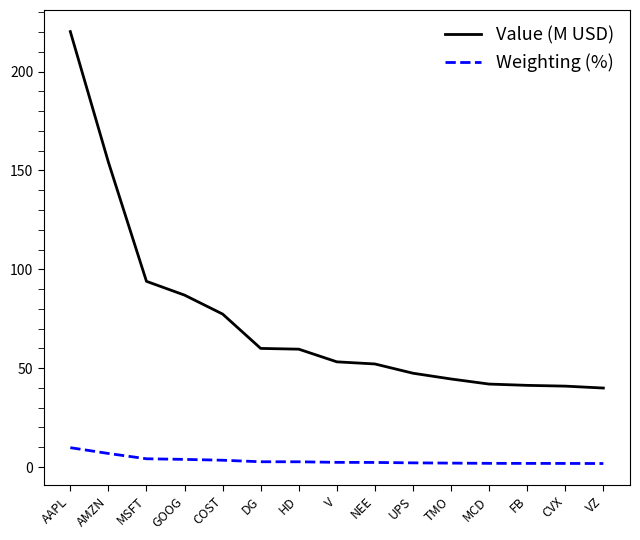

Between UPS and CVX, which series saw the biggest shift?

Value (M USD)